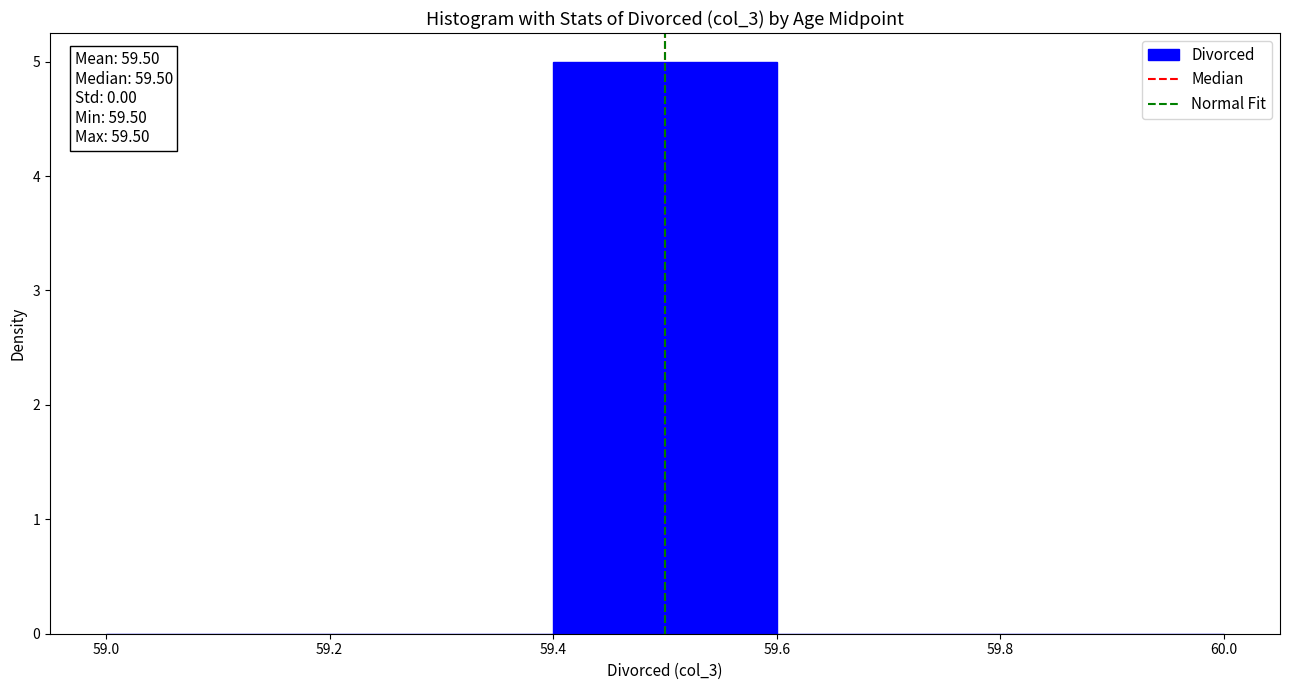

Which range on the x-axis has the tallest bar?

59.4 to 59.6